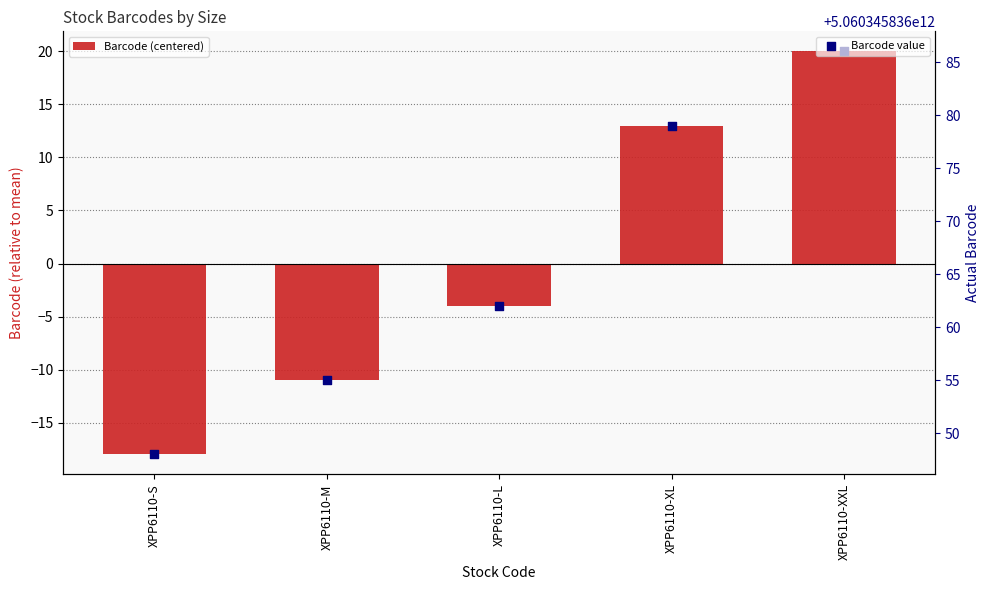

What is the total value across all series at XPP6110-XXL?

5060345835806